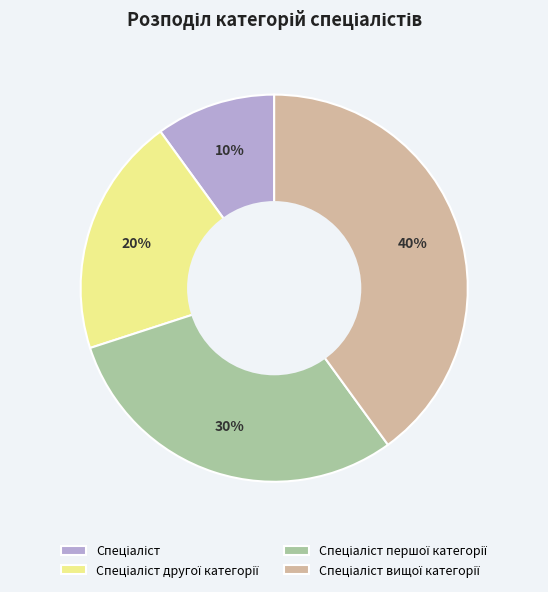

To the nearest percent, what is the average slice percentage?

25%